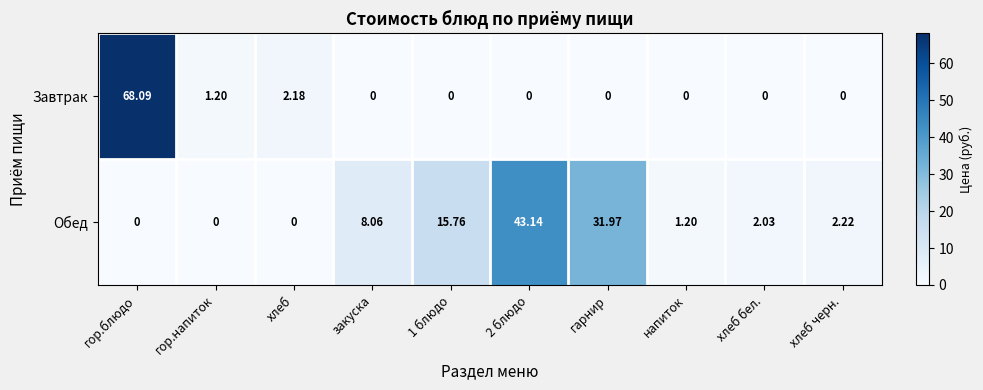

Which series has the widest spread of values?

Завтрак